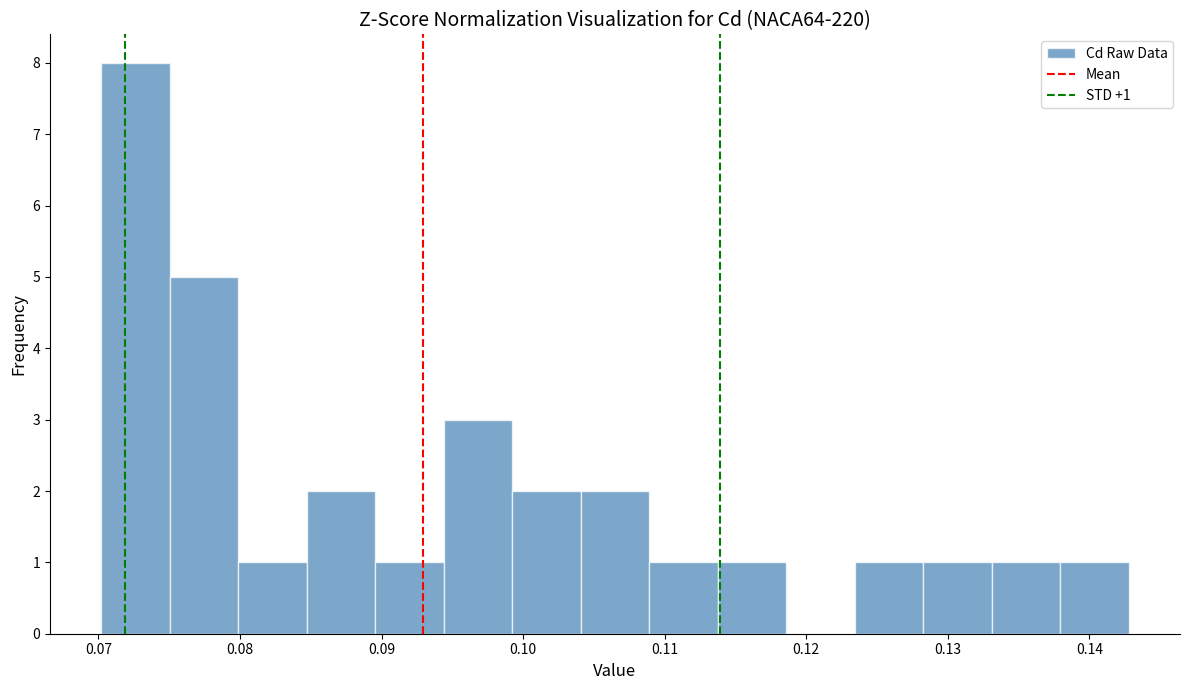

Over which range of the x-axis is the bar tallest?

0.070 to 0.075